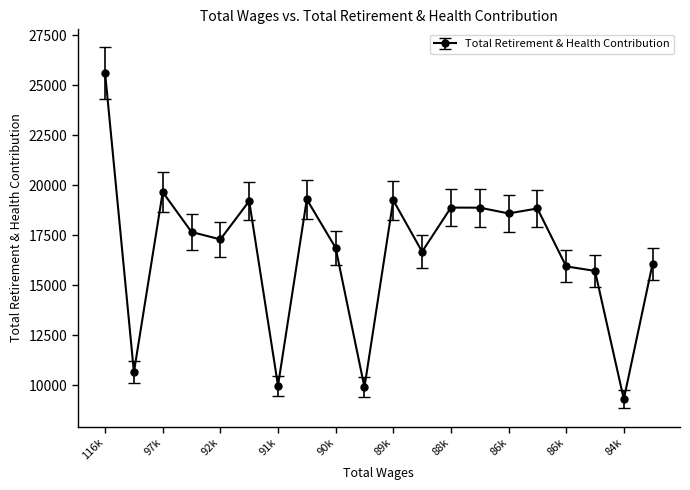

What is the minimum value shown in the chart?

9314